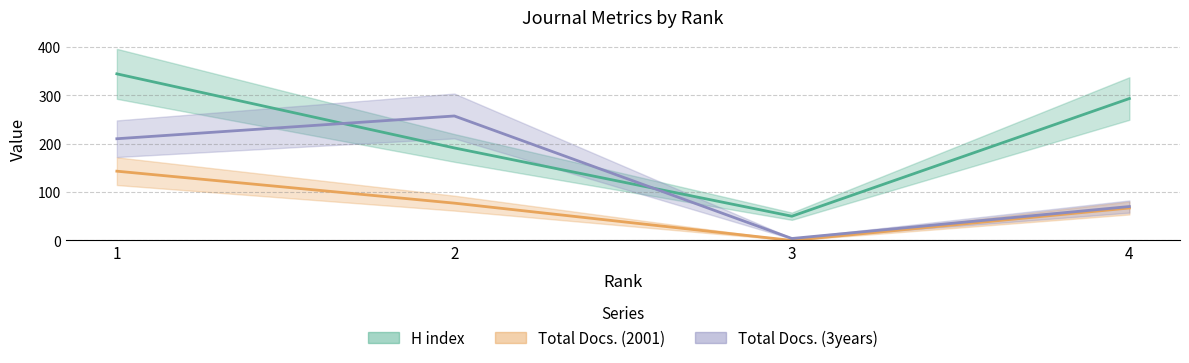

Reading left to right, what are all the values shown in this chart?

H index: 344	191	50	293
Total Docs. (2001): 143	77	0	67
Total Docs. (3years): 210	257	4	70